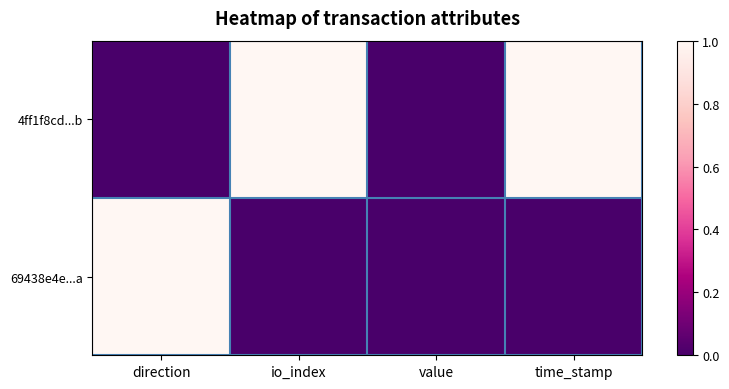

How many distinct data groups are displayed?

2